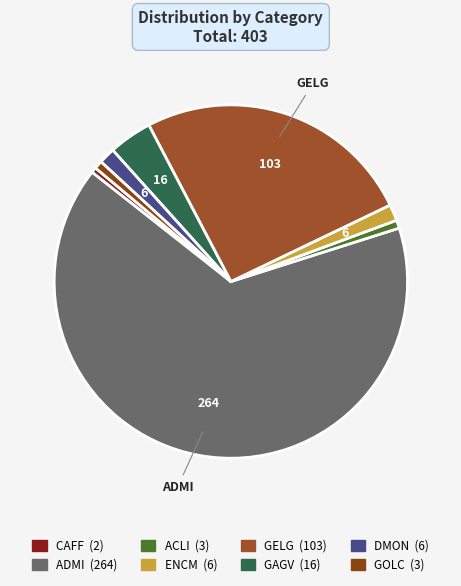

Count the number of slices in the pie.

8